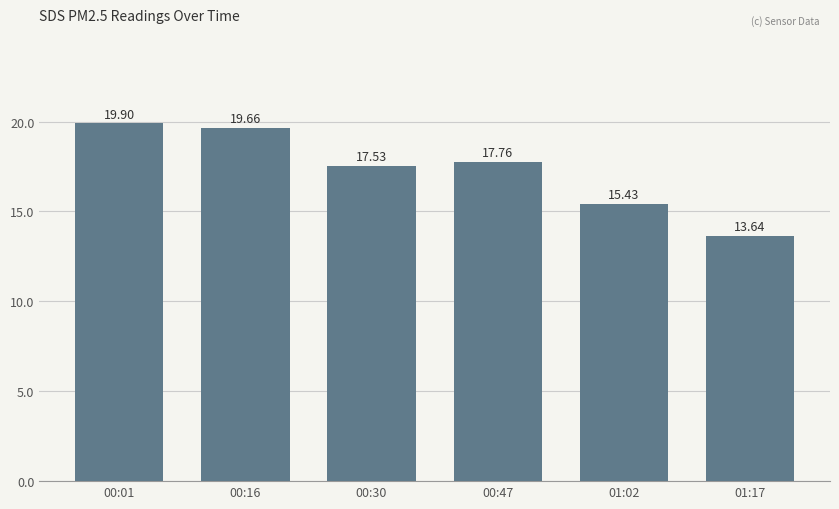

What position from the left is 00:47?

4